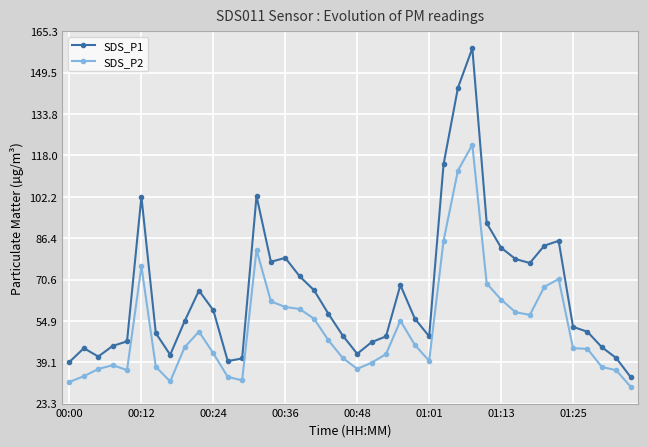

Which series has the largest range (max minus min)?

SDS_P1